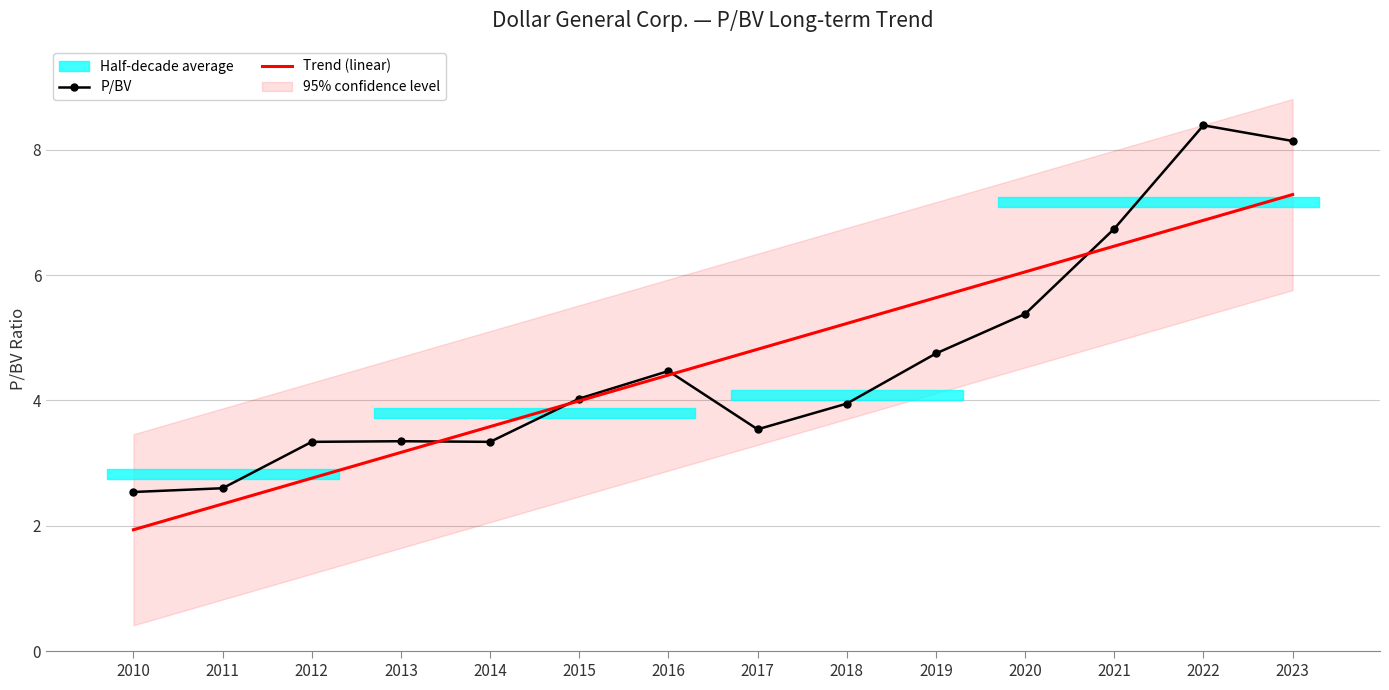

Reading right to left, what are all the values shown in this chart?

P/BV: 8.1	8.4	6.7	5.4	4.8	4.0	3.5	4.5	4.0	3.3	3.4	3.3	2.6	2.5
Trend (linear): 7.3	6.9	6.5	6.1	5.6	5.2	4.8	4.4	4.0	3.6	3.2	2.8	2.3	1.9